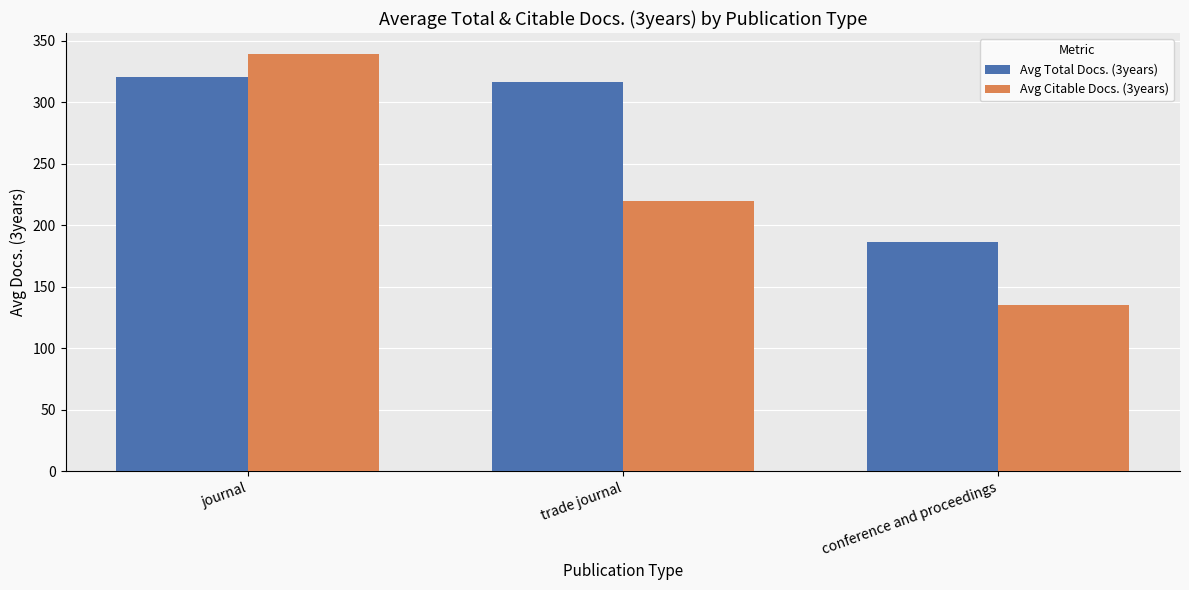

What is the label of the 3rd bar from the right?

journal